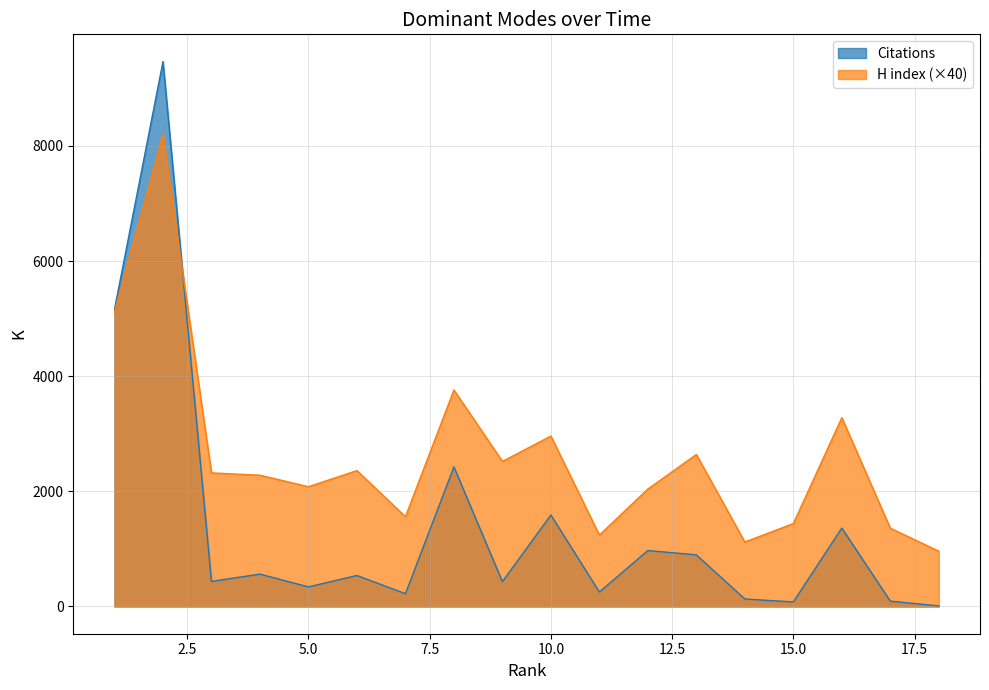

What is the difference between the highest and lowest values at 14?

990